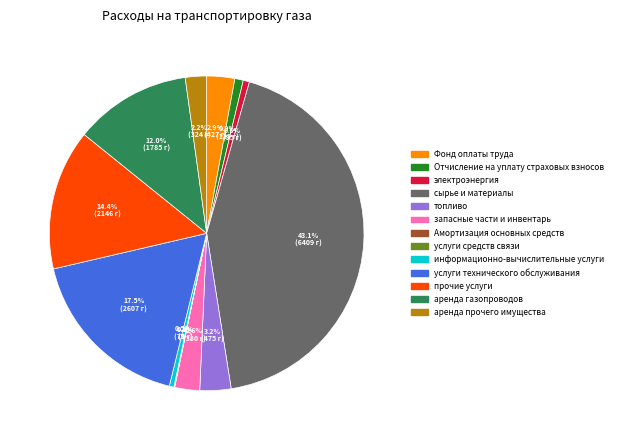

To the nearest percent, what percentage of the pie is электроэнергия?

1%